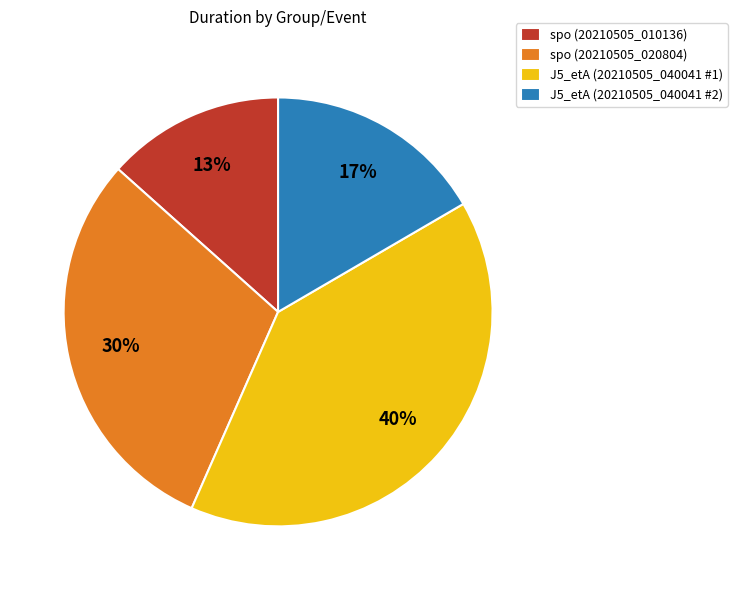

To the nearest percent, what percentage of the pie is spo (20210505_010136)?

13%